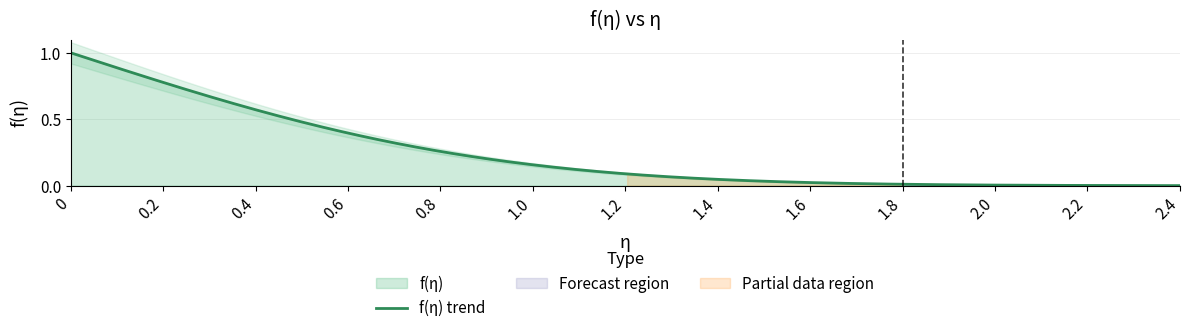

Between 1.4 and 1.8, which is larger?

1.4